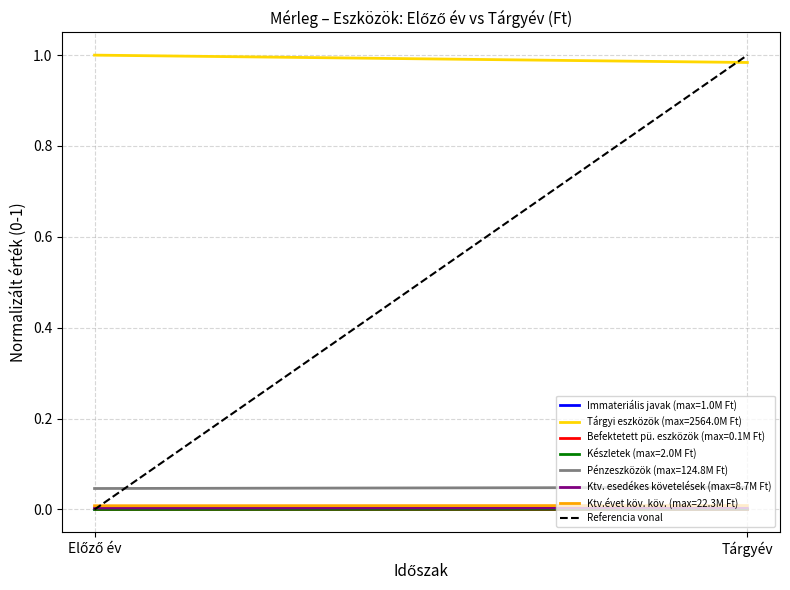

What is the change in value from Előző év to Tárgyév?

+1